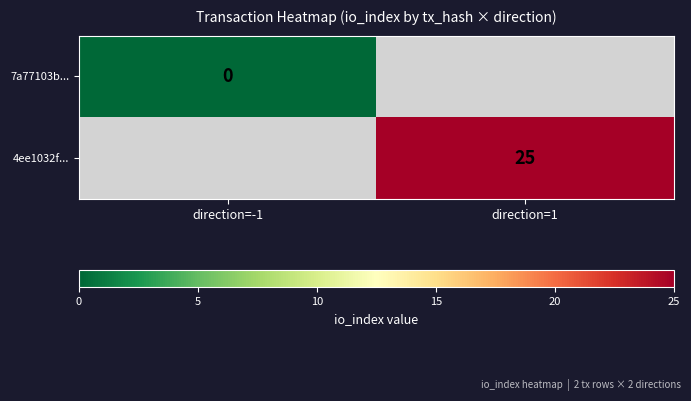

Which has a higher value, direction=-1 or direction=1?

direction=1